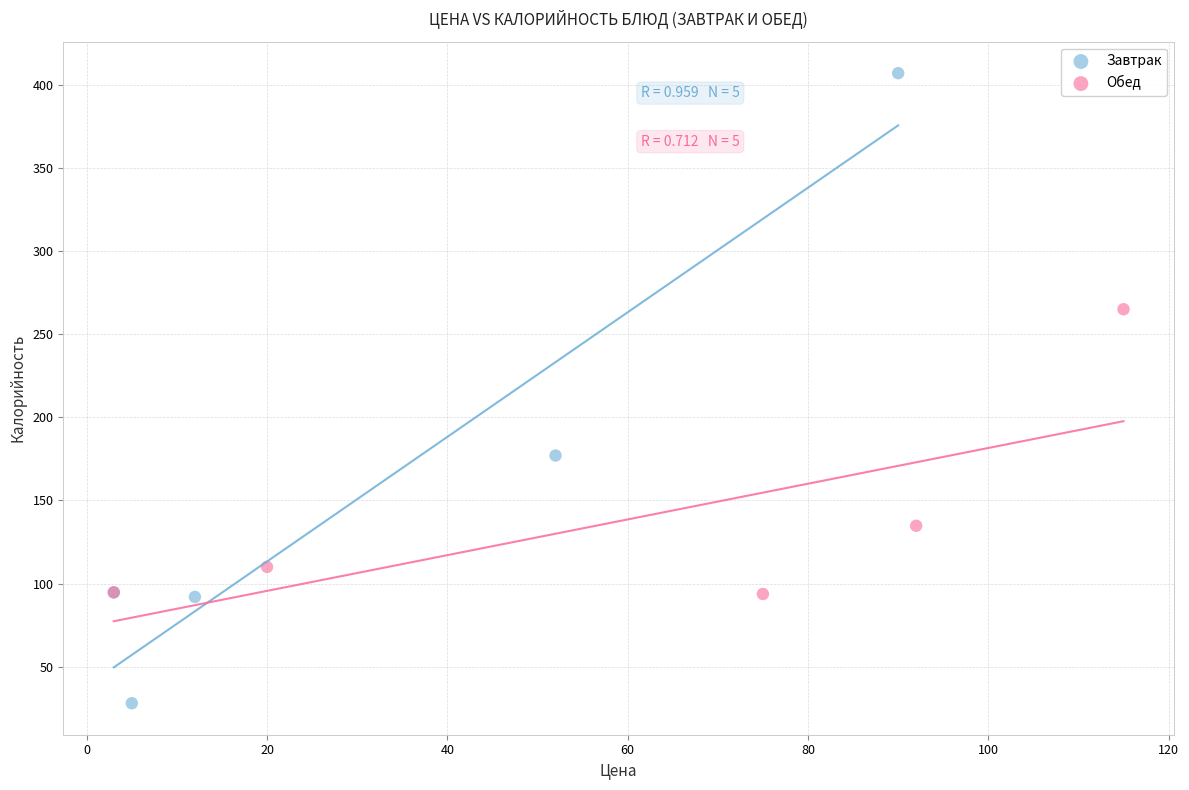

Which series contains the lowest Y value?

Завтрак